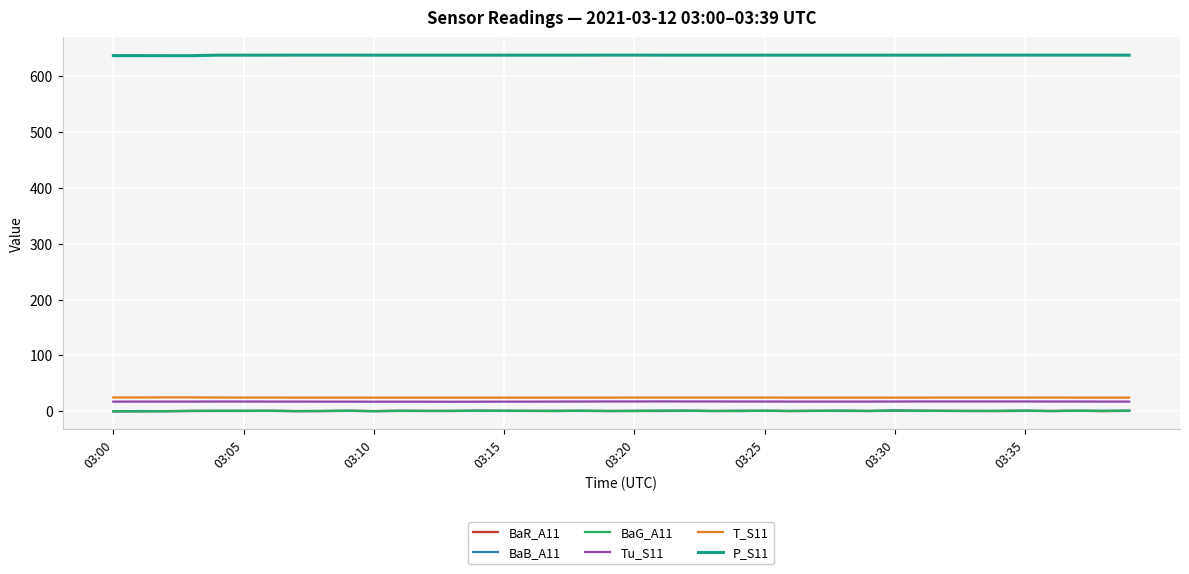

True or false: BaG_A11 and T_S11 intersect in this chart.

False